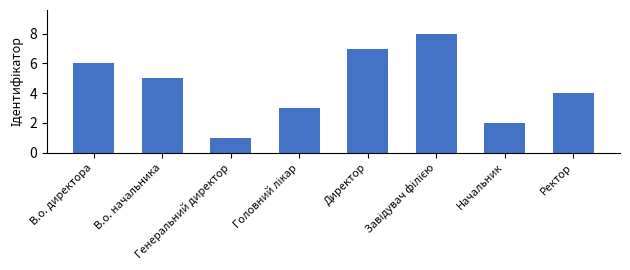

What is the difference between the maximum and minimum values?

7